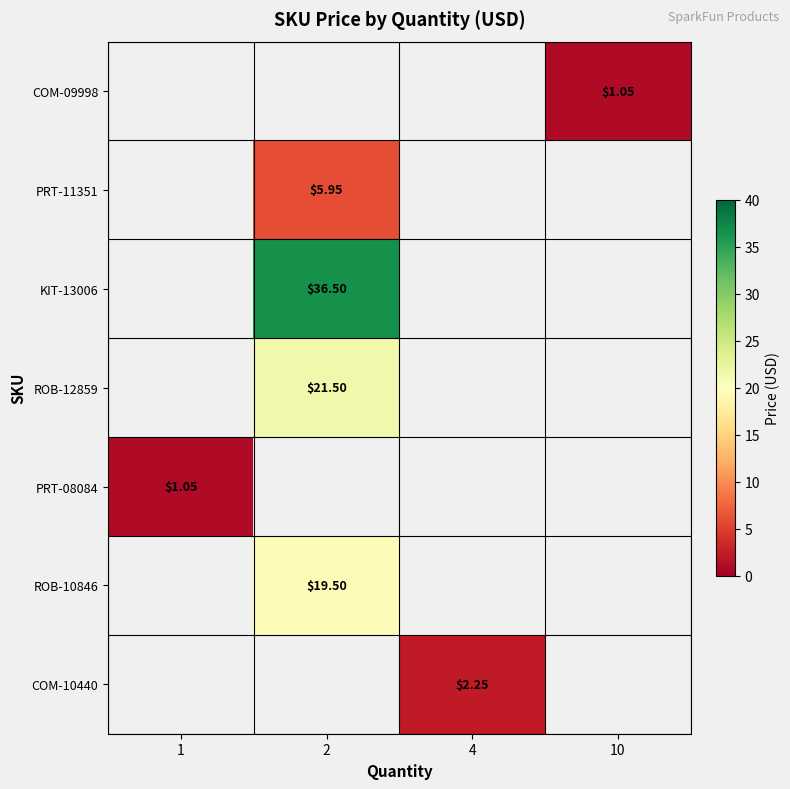

How many series are shown in this chart?

7